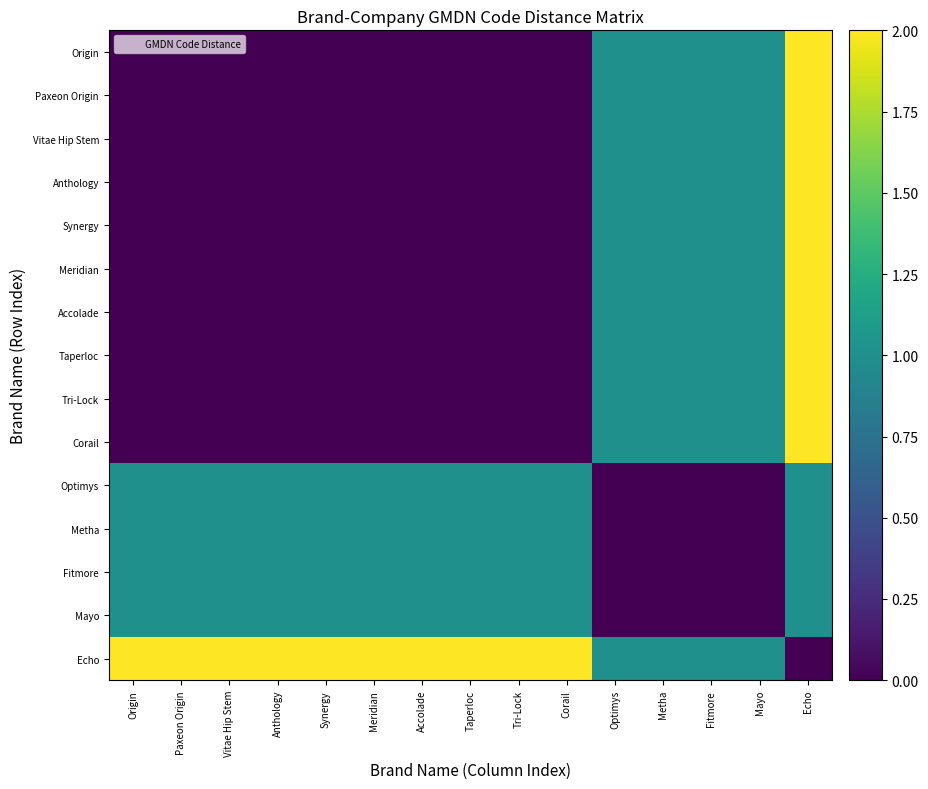

What is the difference between the highest and lowest values at Corail?

2